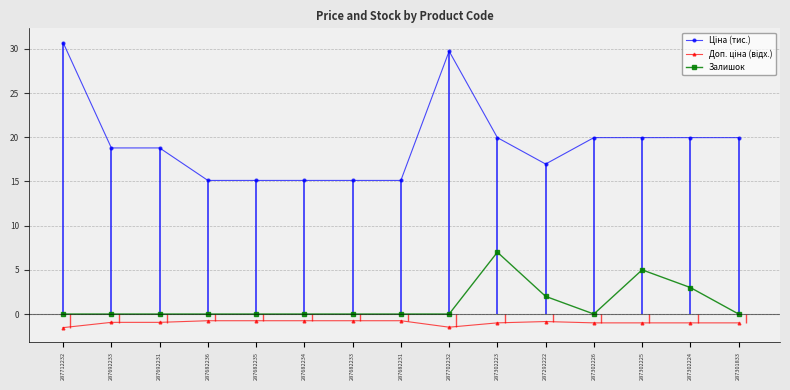

What is the label of the 4th point from the right?

287302226